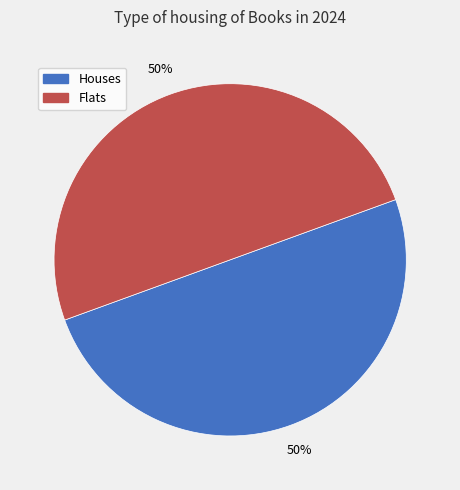

To the nearest percent, what is the average slice percentage?

50%